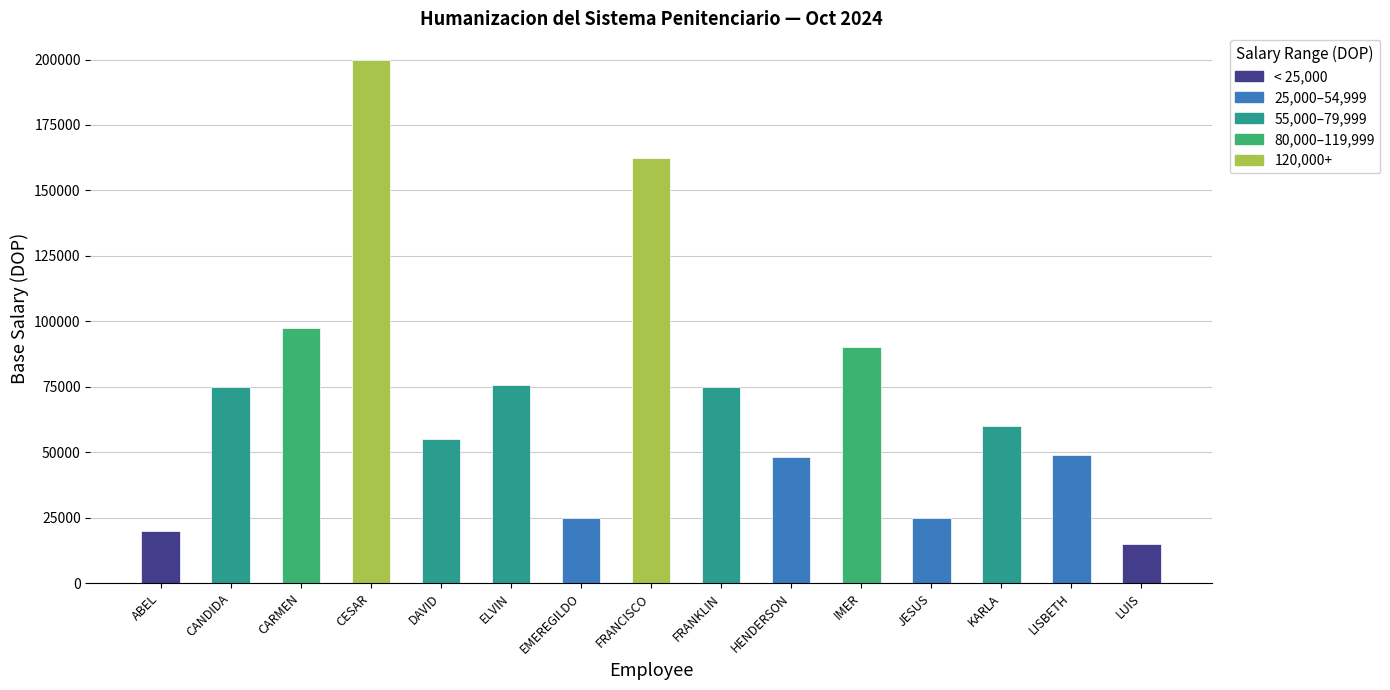

Where is the data nearest to the value 107500?

CARMEN